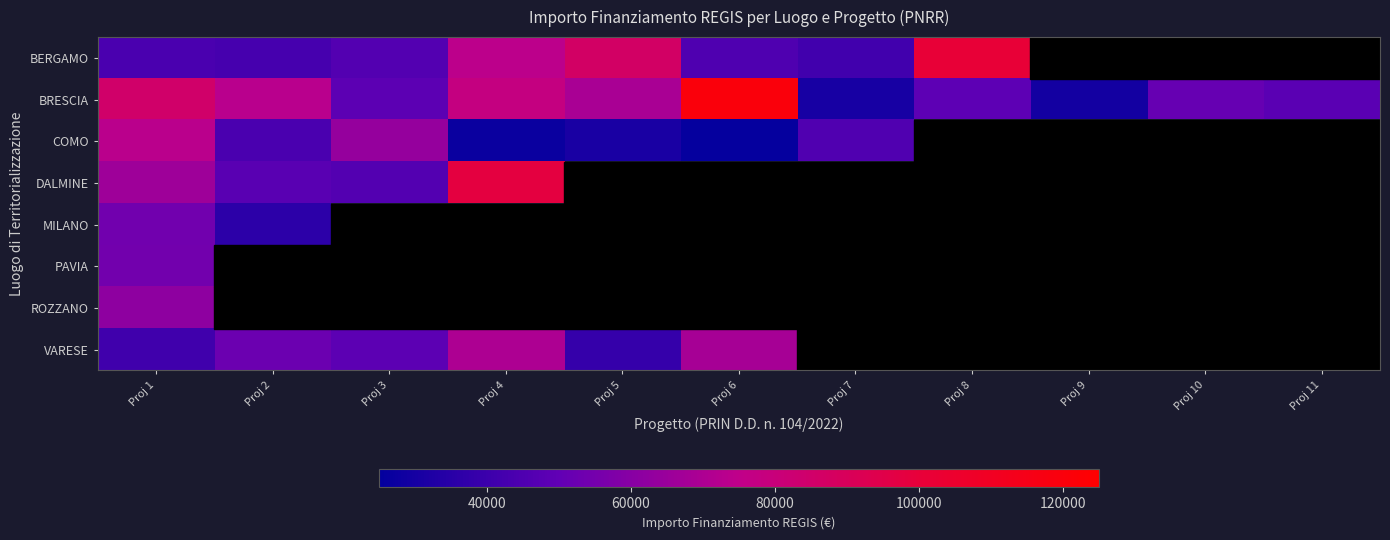

Where is BRESCIA nearest to the value 74712?

Proj 2